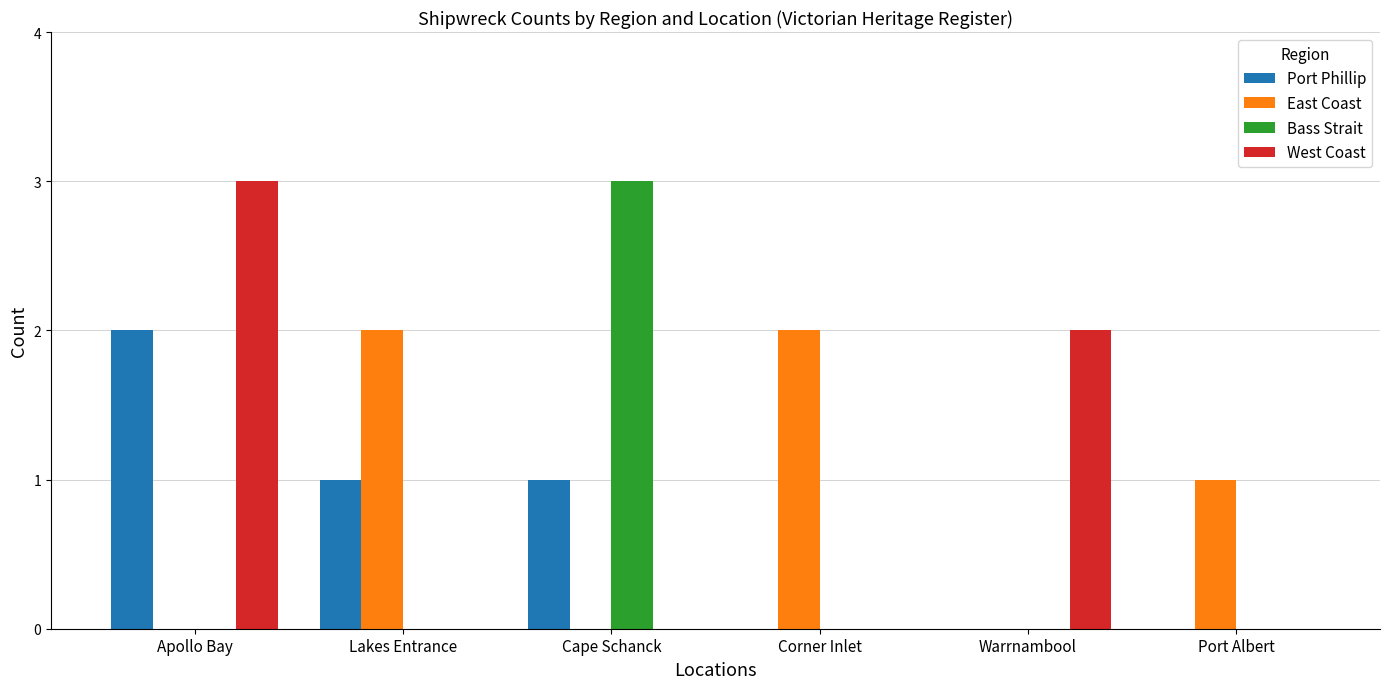

What are all the series names shown in the legend?

Port Phillip, East Coast, Bass Strait, West Coast